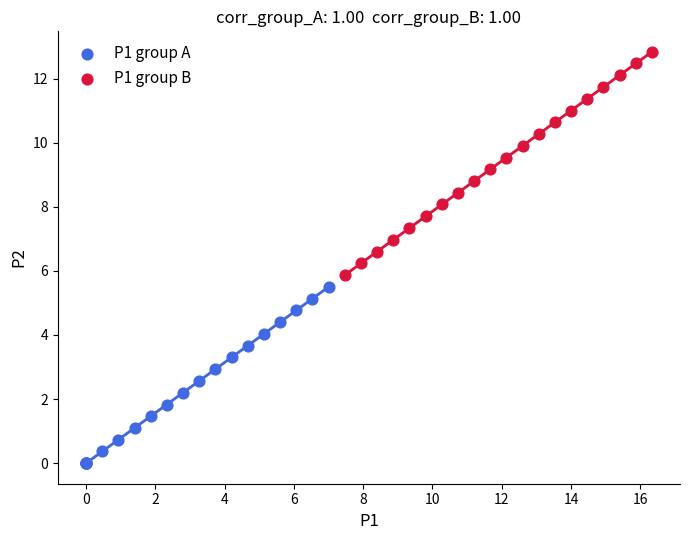

Which series has the widest spread of Y values?

P1 group B